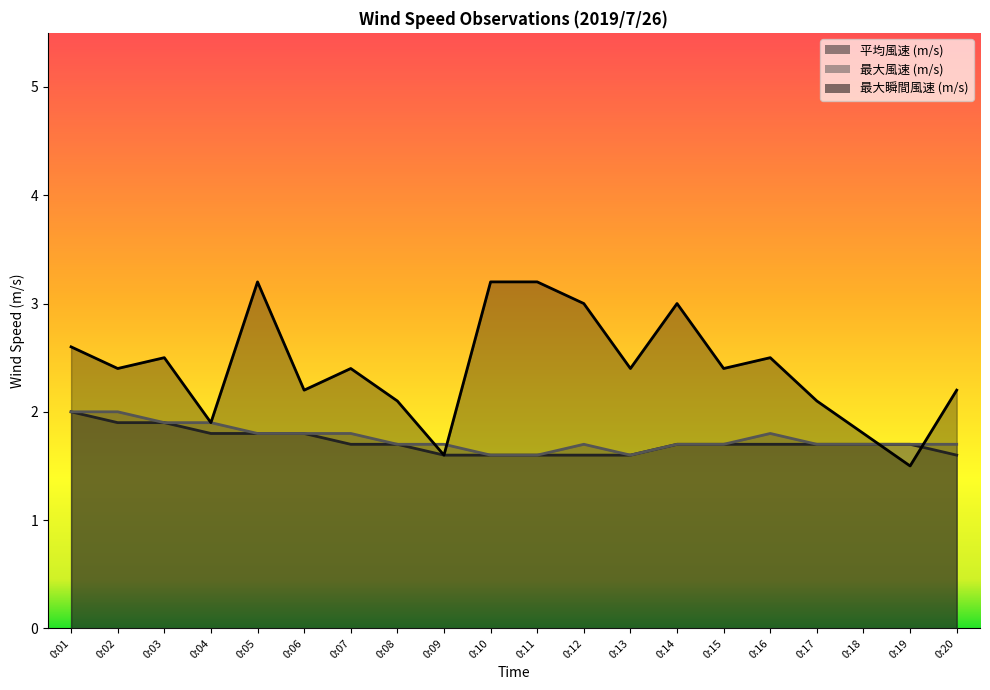

True or false: 平均風速 (m/s) and 最大瞬間風速 (m/s) intersect in this chart.

True